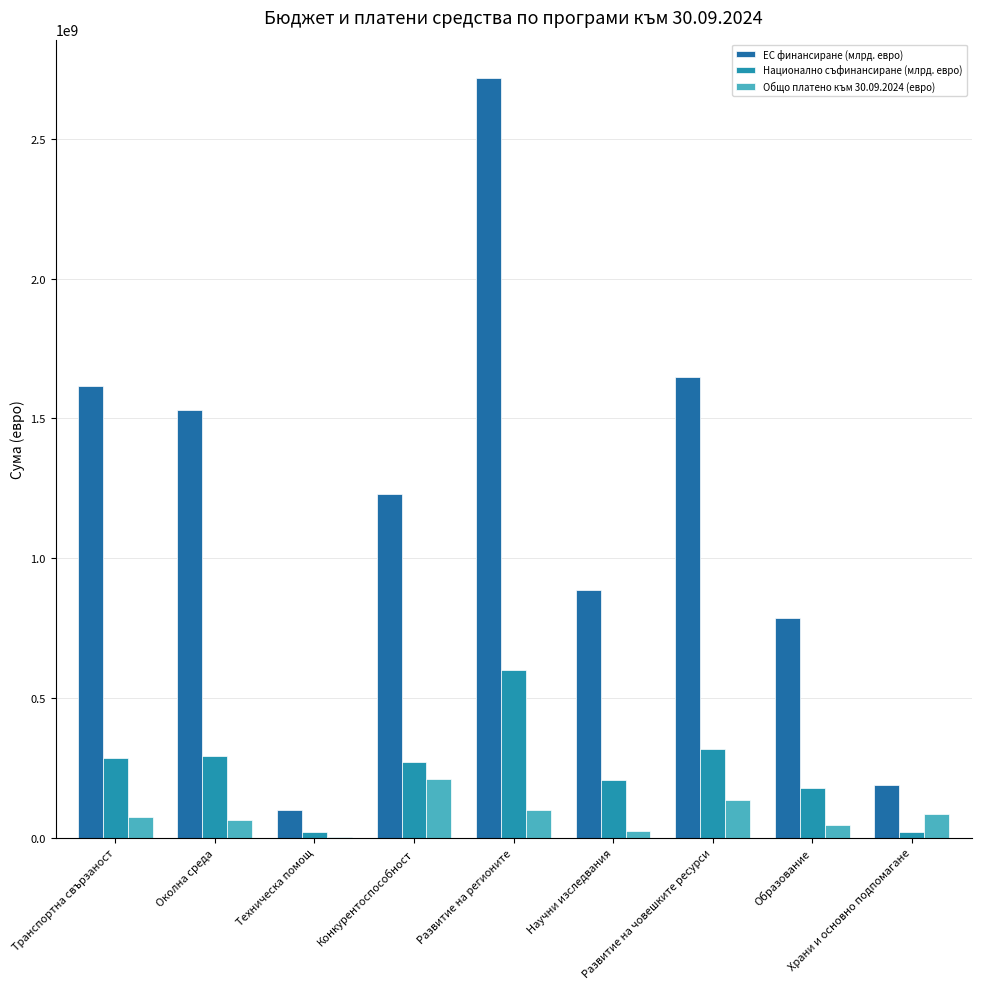

What is the label of the 8th bar from the left?

Образование